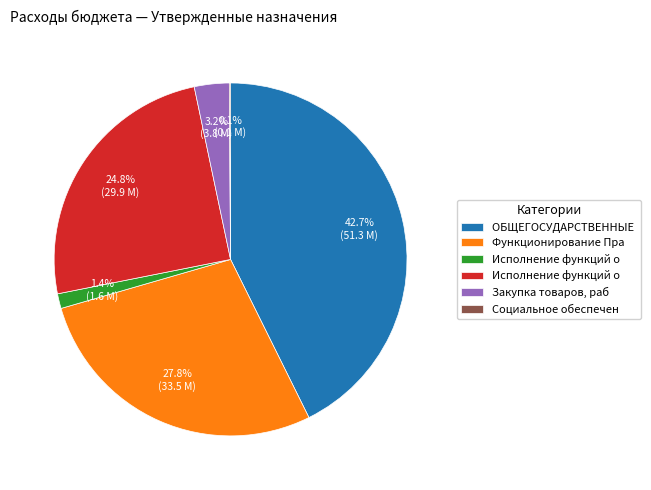

Does any single category account for the majority?

No